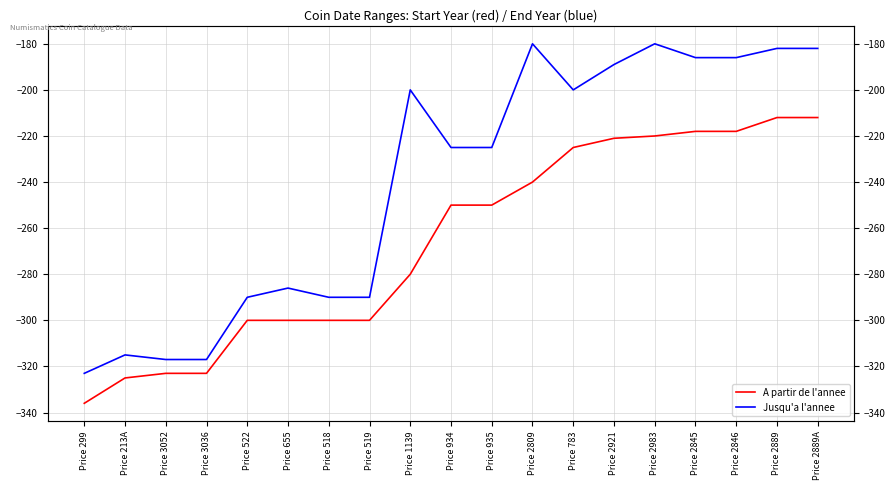

Rank the categories by A partir de l'annee value from lowest to highest.

Price 299, Price 213A, Price 3052, Price 3036, Price 522, Price 655, Price 518, Price 519, Price 1139, Price 934, Price 935, Price 2809, Price 783, Price 2921, Price 2983, Price 2845, Price 2846, Price 2889, Price 2889A